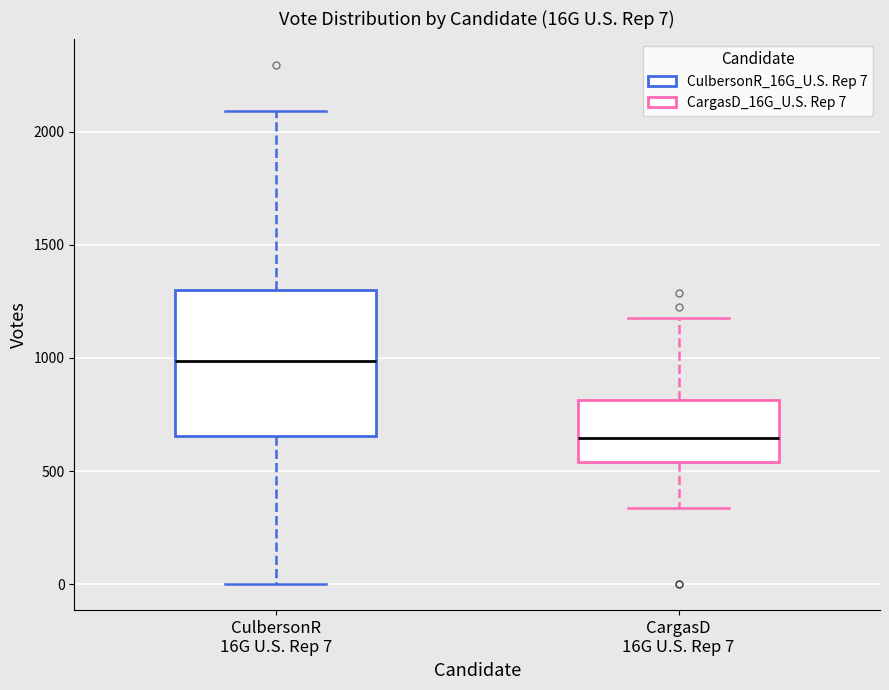

Which box's median line is the highest?

CulbersonR 16G U.S. Rep 7